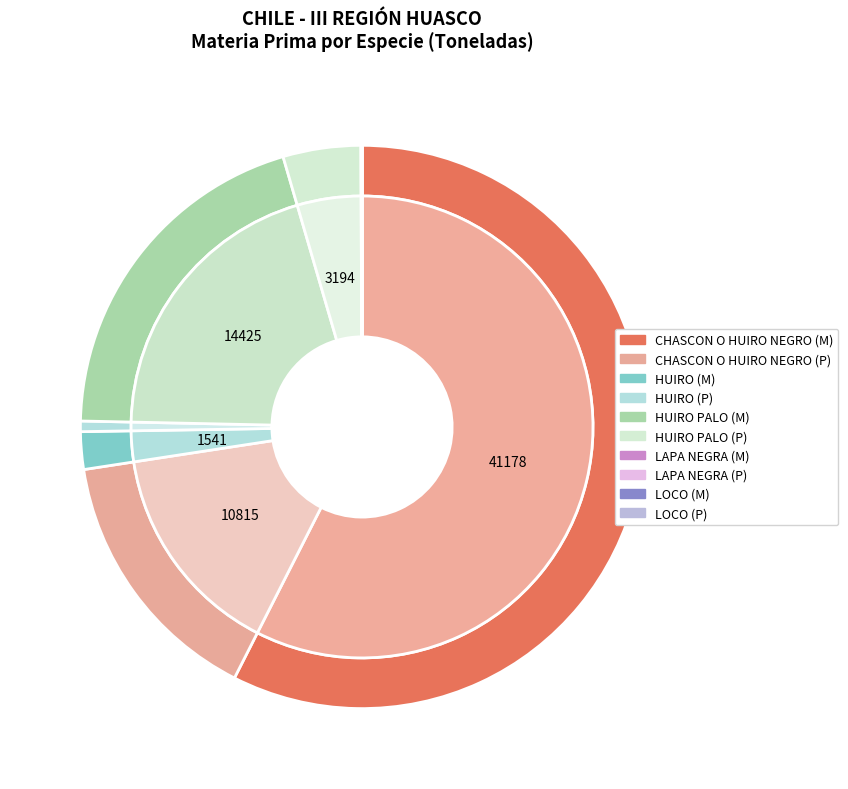

Does CHASCON O HUIRO NEGRO (M) represent more than half of the total?

Yes